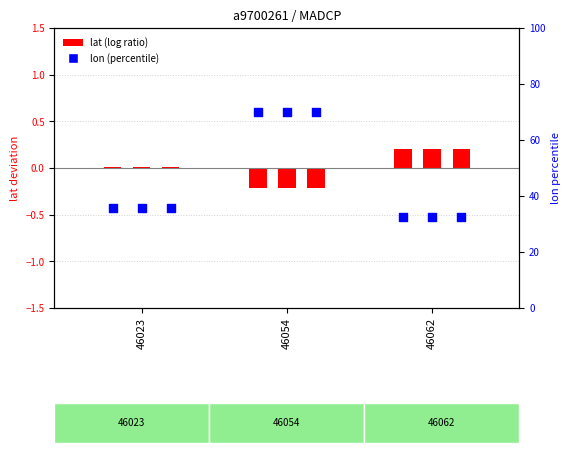

Which series contains the highest Y value?

lon_min (percentile style)